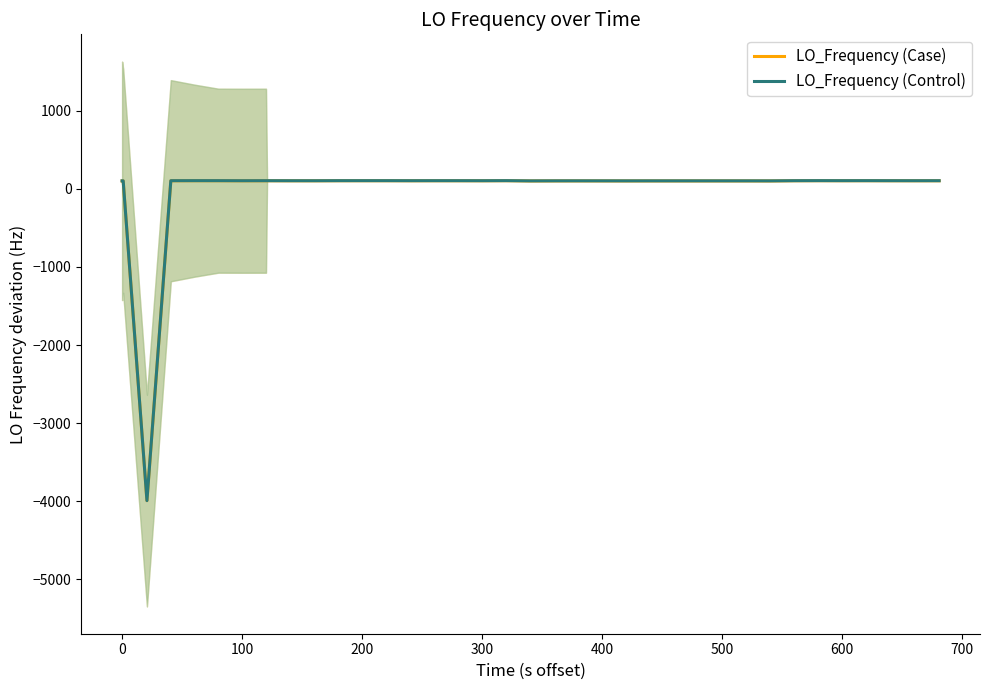

What is the difference between the maximum and minimum values in the LO_Frequency (Case) series?

4096.0